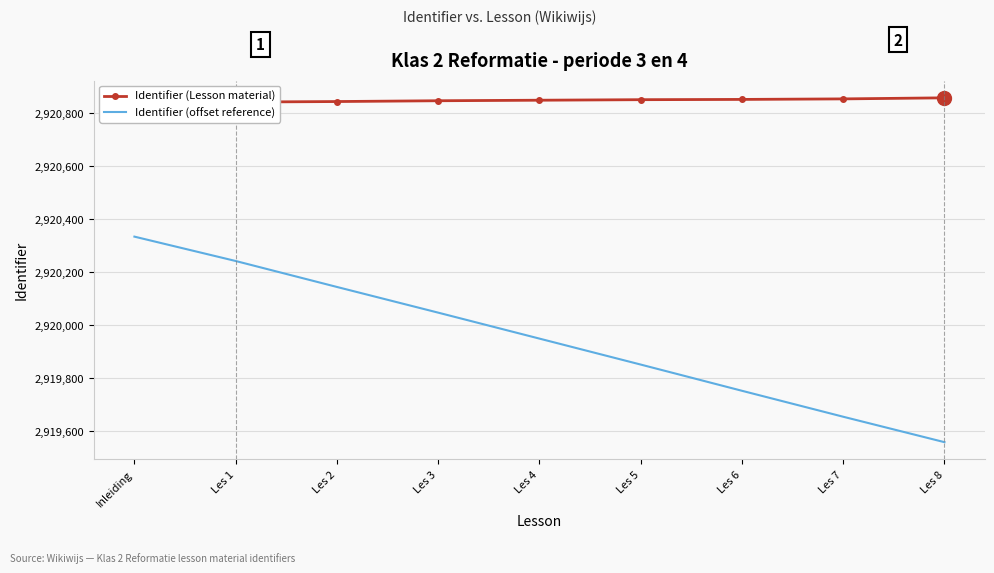

At which category does the chart reach its minimum across all series?

Les 8